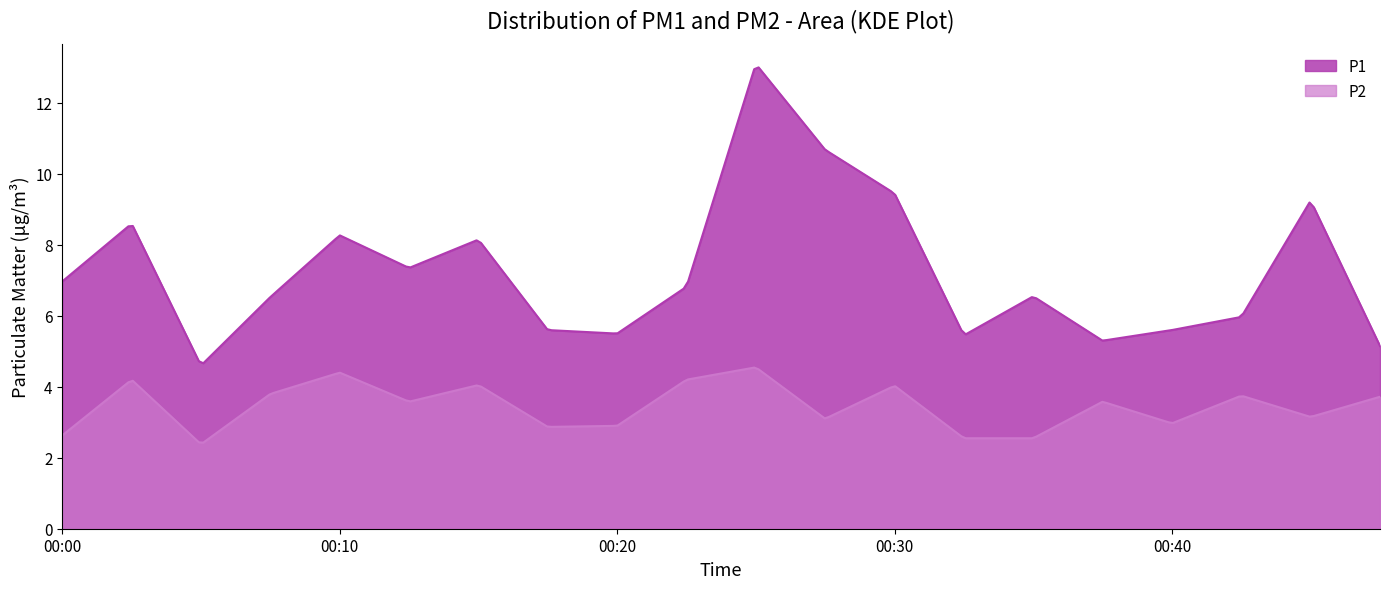

True or false: P1 and P2 intersect in this chart.

False